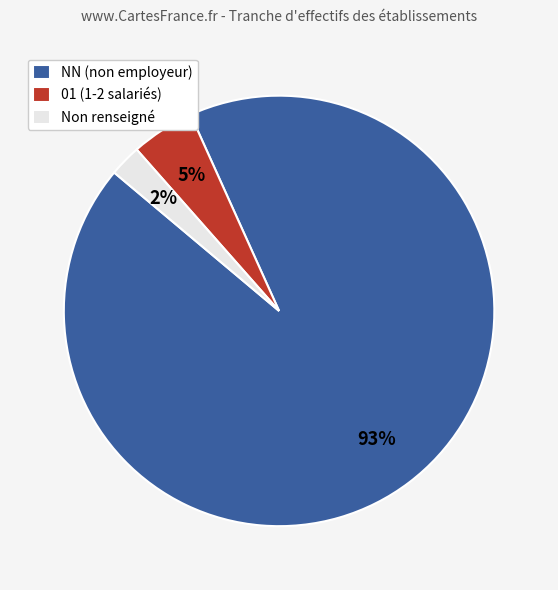

To the nearest percent, what portion does 01 (1-2 salariés) represent?

5%